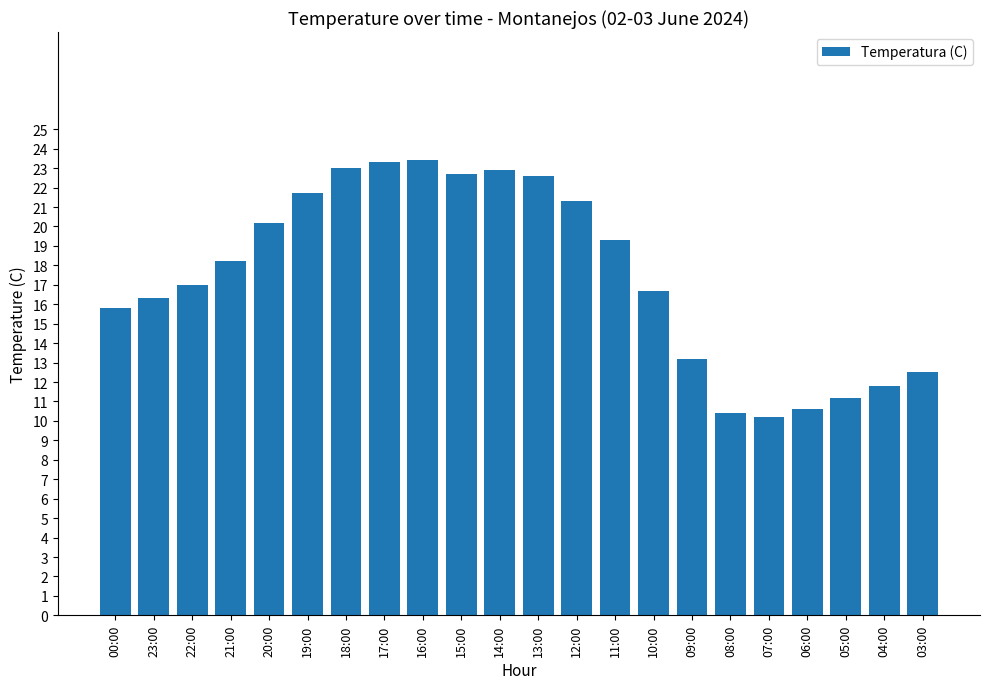

Approximately how many times larger is the value at 23:00 compared to 17:00?

0.7